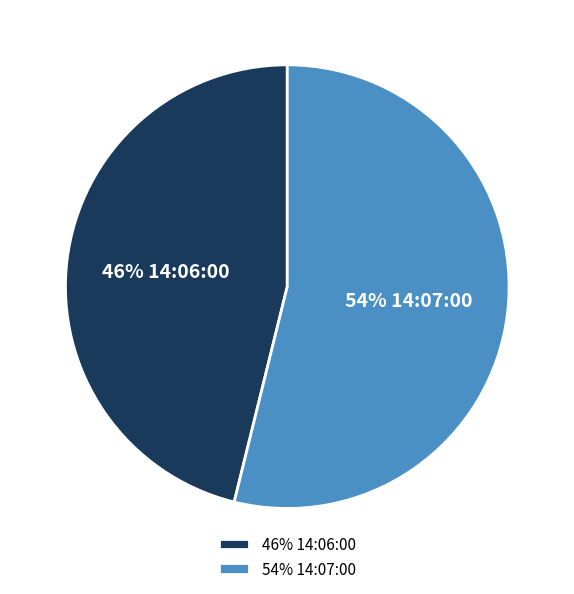

Rank the categories by value from lowest to highest.

46% 14:06:00, 54% 14:07:00